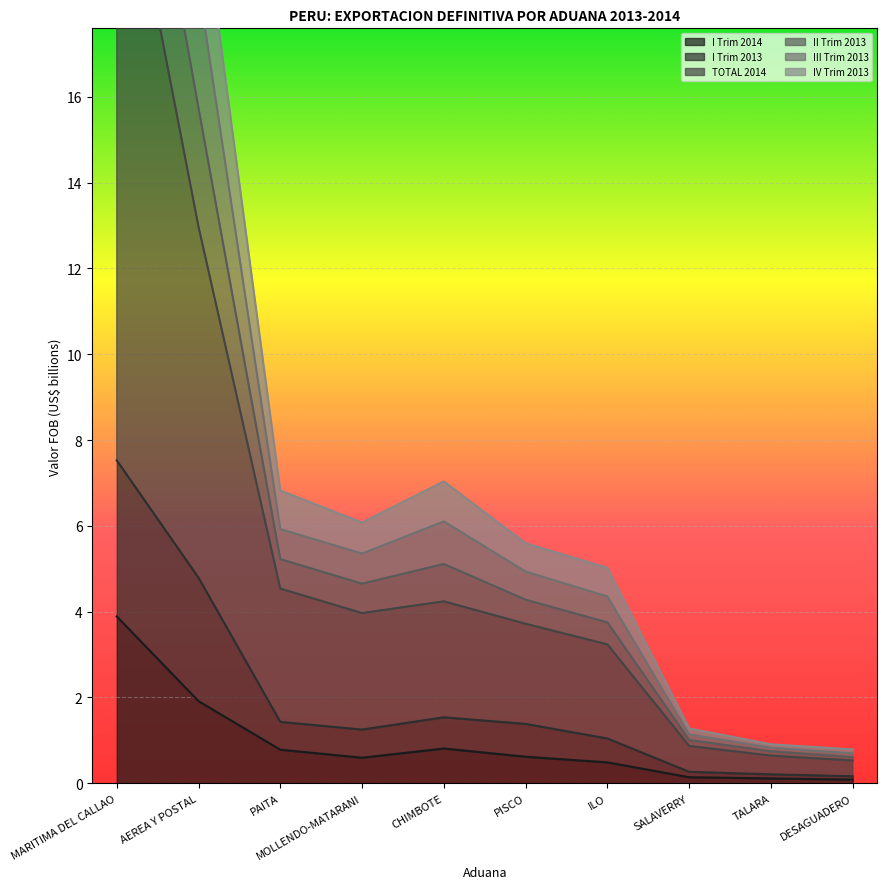

At which label does I Trim 2014 reach its peak?

MARITIMA DEL CALLAO